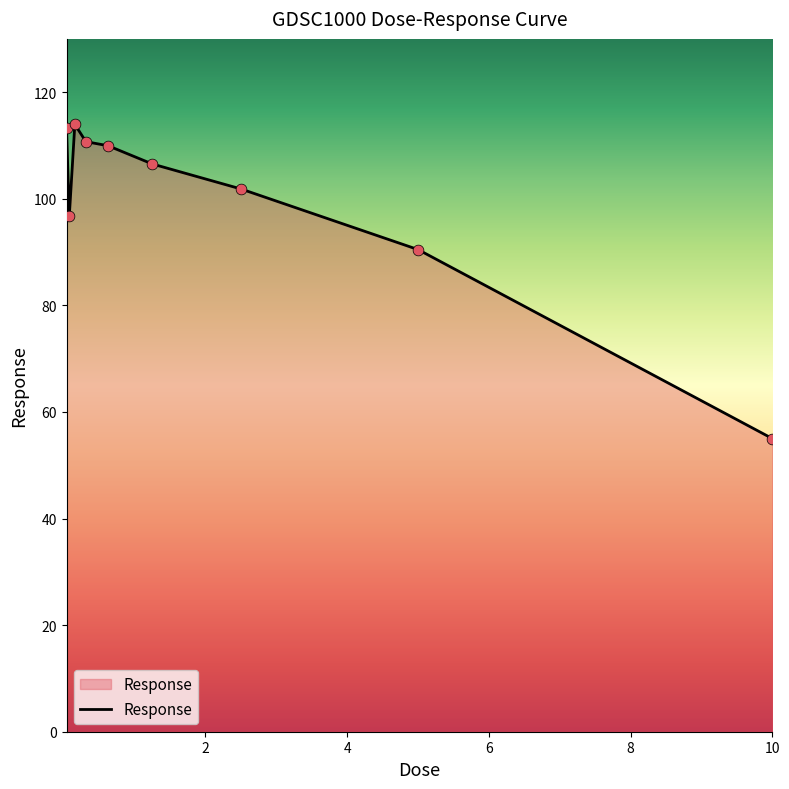

What is the difference between the maximum and minimum values?

58.9